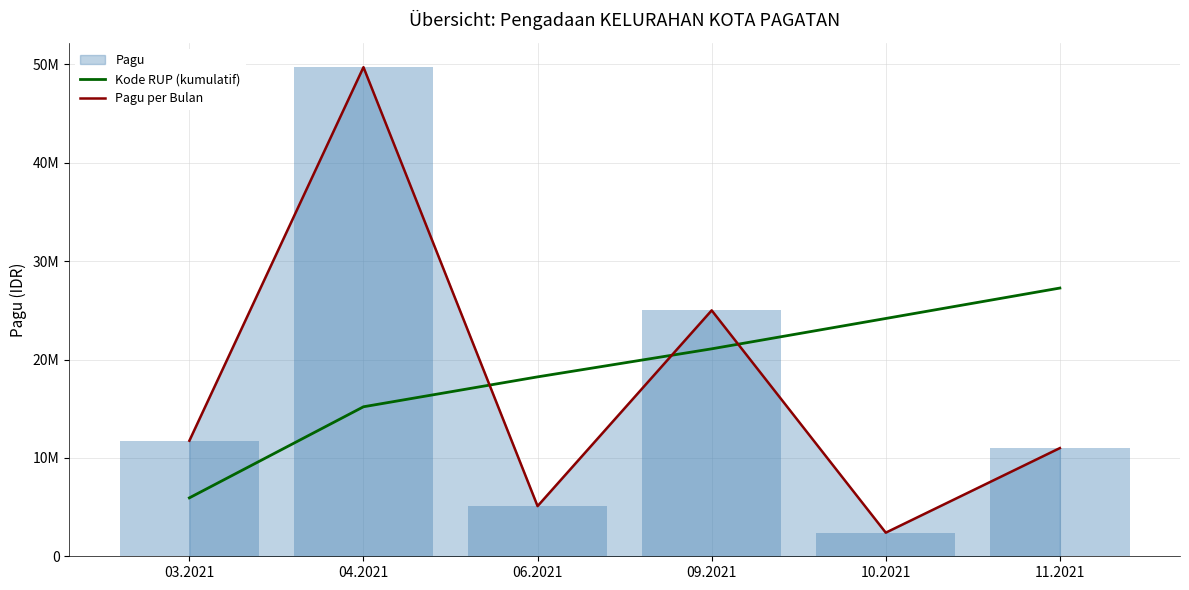

The value of Kode RUP (kumulatif) at 03.2021 is 9555942.7. True or false?

False